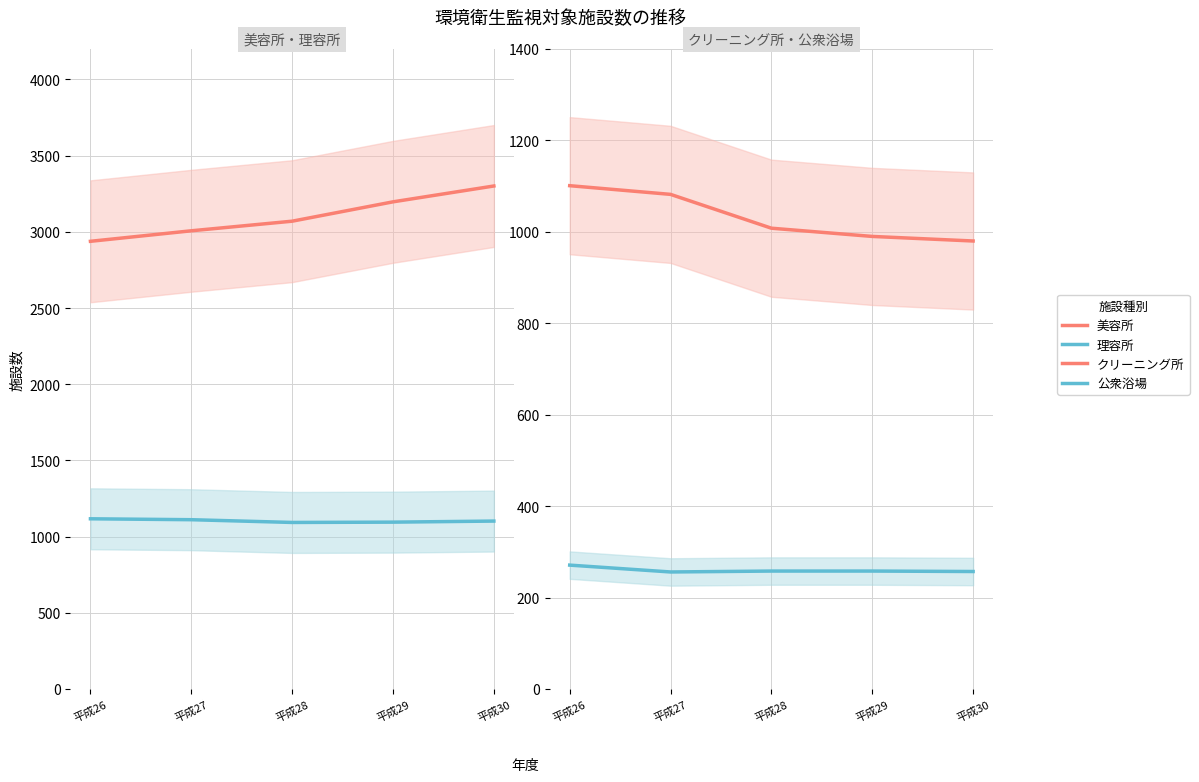

What is the total value across all series at 平成29?

5540